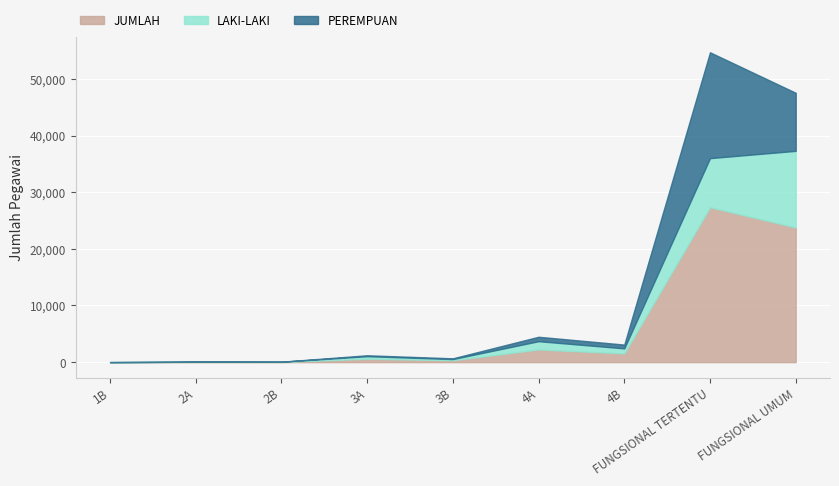

At which label is LAKI-LAKI closest to 6764?

FUNGSIONAL TERTENTU